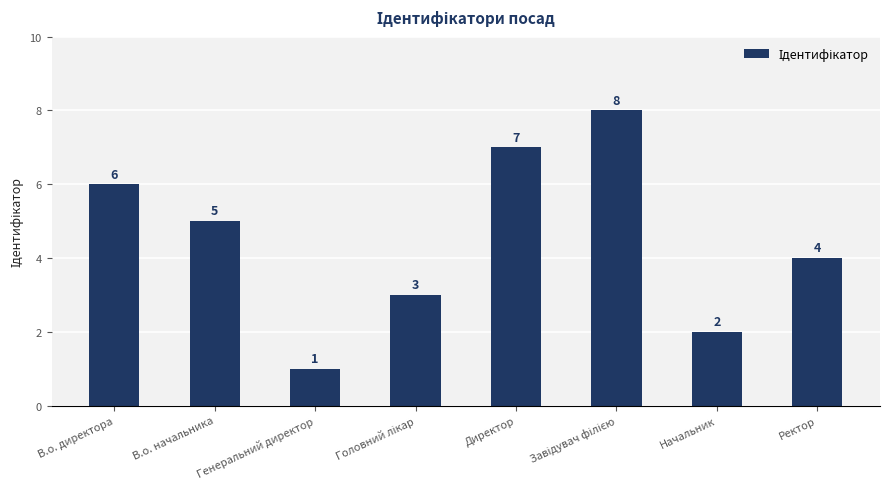

At which category does the chart reach its minimum across all series?

Генеральний директор